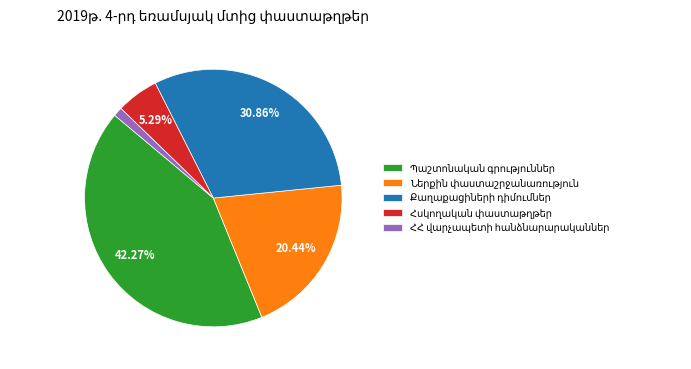

How many segments does this pie chart have?

5